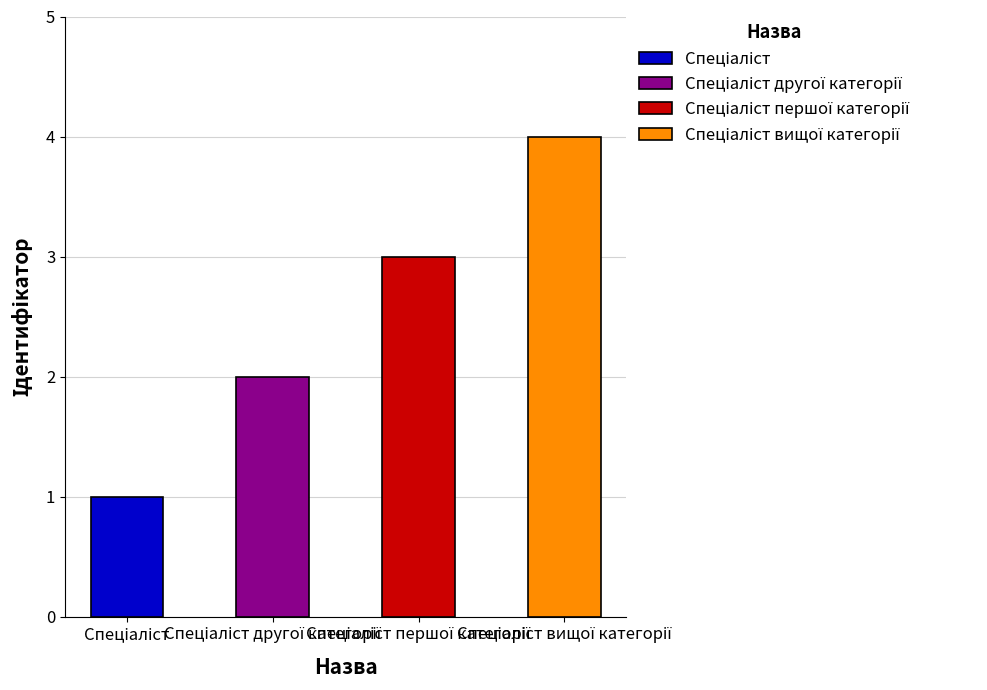

List the labels in order of value, smallest first.

Спеціаліст, Спеціаліст другої категорії, Спеціаліст першої категорії, Спеціаліст вищої категорії